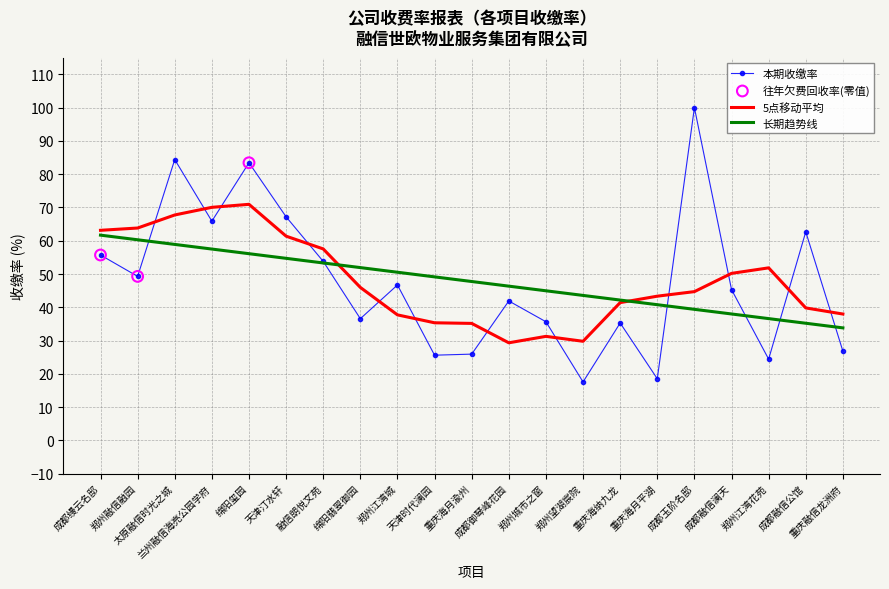

Which series has the largest range (max minus min)?

本期收缴率